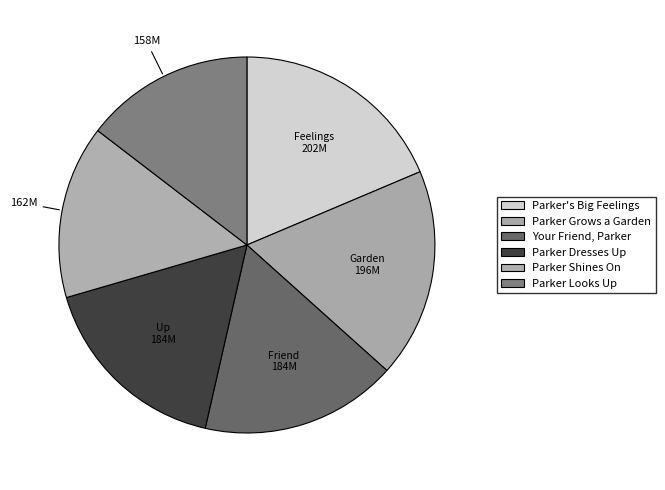

How many slices are in this pie chart?

6